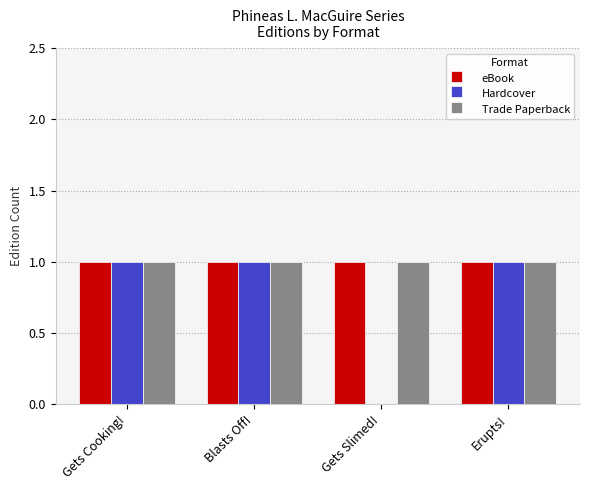

What is the sum of all Trade Paperback values?

4